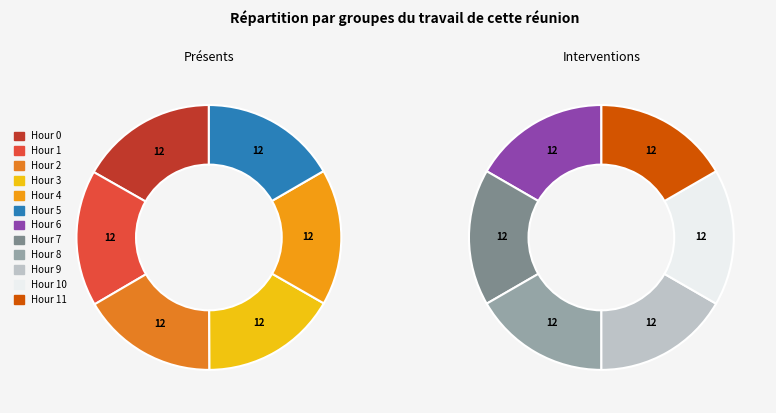

Is Hour 10 the majority of the pie?

No